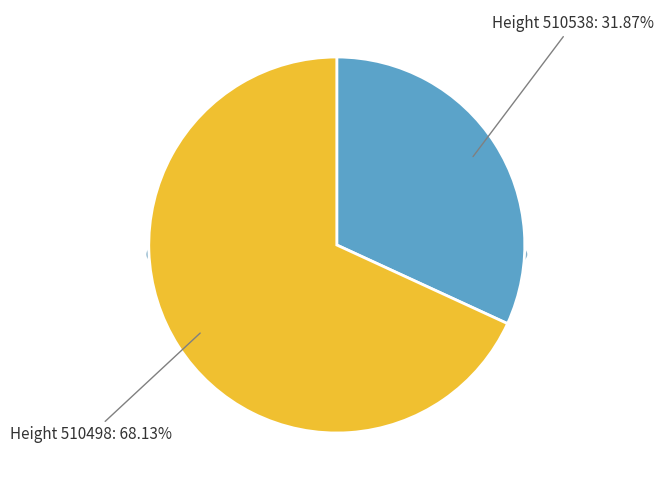

Rank the categories by value from highest to lowest.

510498, 510538